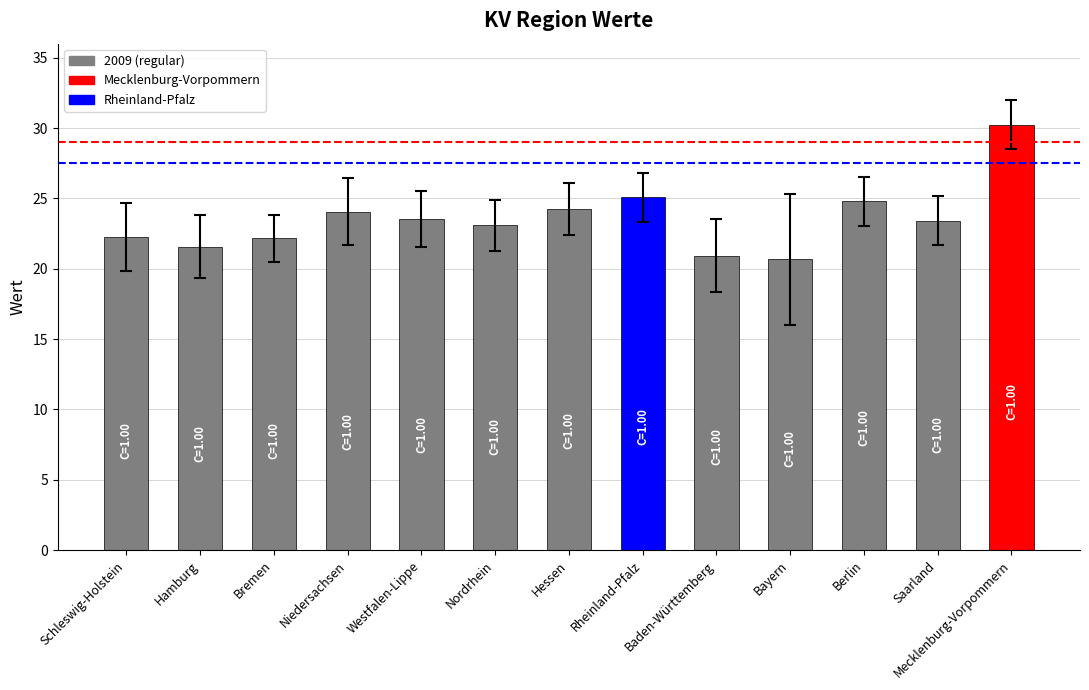

True or false: the data shows 20.9 at Baden-Württemberg.

True